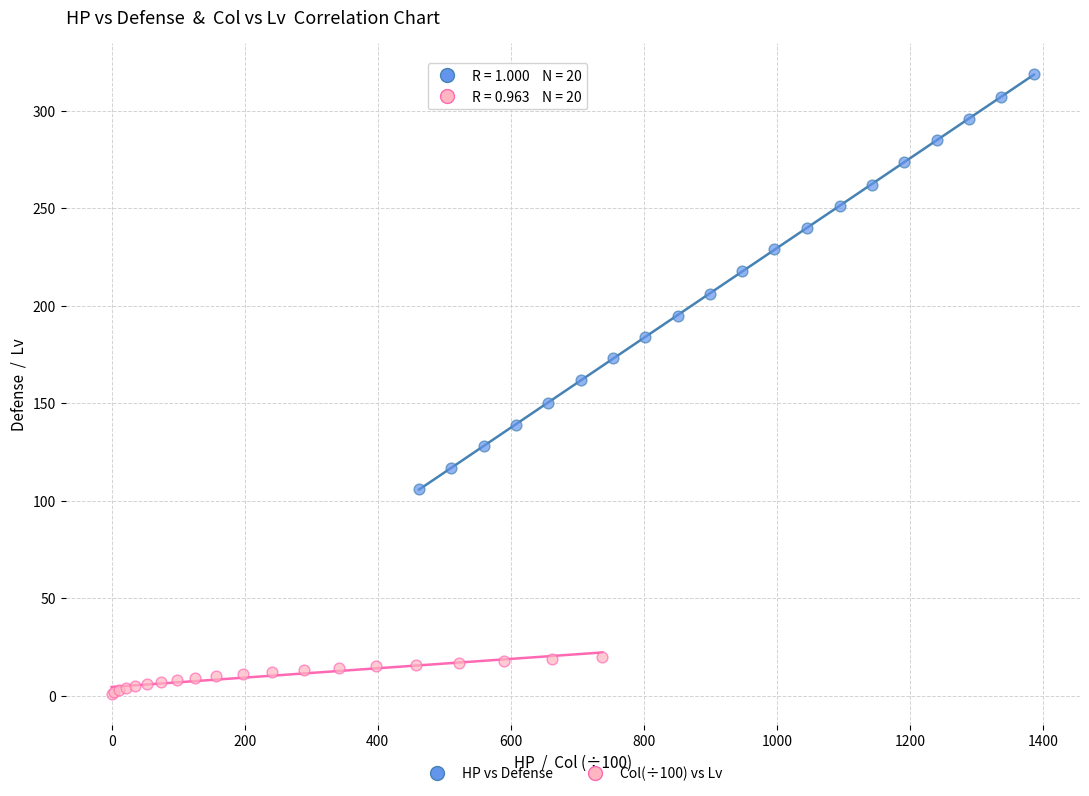

Which series has the largest Y range (max minus min)?

HP vs Defense